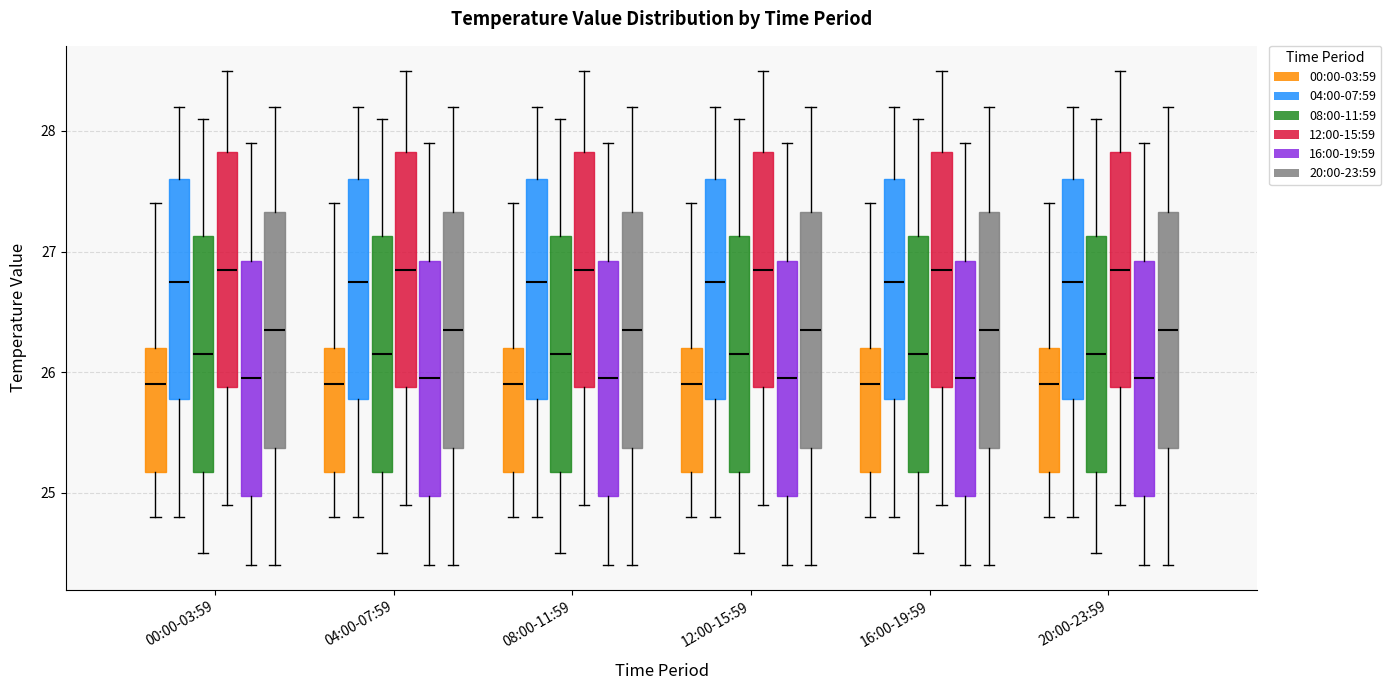

Reading left to right, transcribe this box plot: for each box, give where its median line is, the range the box spans, and where its two whiskers end, as read against the y-axis. The values are not printed on the chart, so give them approximately, as read against the axis.

00:00-03:59 (00:00-03:59): median 25.9, box 25.2 to 26.2, whiskers 24.8 to 27.4
00:00-03:59 (04:00-07:59): median 26.8, box 25.8 to 27.6, whiskers 24.8 to 28.2
00:00-03:59 (08:00-11:59): median 26.2, box 25.2 to 27.1, whiskers 24.5 to 28.1
00:00-03:59 (12:00-15:59): median 26.9, box 25.9 to 27.8, whiskers 24.9 to 28.5
00:00-03:59 (16:00-19:59): median 26.0, box 25.0 to 26.9, whiskers 24.4 to 27.9
00:00-03:59 (20:00-23:59): median 26.4, box 25.4 to 27.3, whiskers 24.4 to 28.2
04:00-07:59 (00:00-03:59): median 25.9, box 25.2 to 26.2, whiskers 24.8 to 27.4
04:00-07:59 (04:00-07:59): median 26.8, box 25.8 to 27.6, whiskers 24.8 to 28.2
04:00-07:59 (08:00-11:59): median 26.2, box 25.2 to 27.1, whiskers 24.5 to 28.1
04:00-07:59 (12:00-15:59): median 26.9, box 25.9 to 27.8, whiskers 24.9 to 28.5
04:00-07:59 (16:00-19:59): median 26.0, box 25.0 to 26.9, whiskers 24.4 to 27.9
04:00-07:59 (20:00-23:59): median 26.4, box 25.4 to 27.3, whiskers 24.4 to 28.2
08:00-11:59 (00:00-03:59): median 25.9, box 25.2 to 26.2, whiskers 24.8 to 27.4
08:00-11:59 (04:00-07:59): median 26.8, box 25.8 to 27.6, whiskers 24.8 to 28.2
08:00-11:59 (08:00-11:59): median 26.2, box 25.2 to 27.1, whiskers 24.5 to 28.1
08:00-11:59 (12:00-15:59): median 26.9, box 25.9 to 27.8, whiskers 24.9 to 28.5
08:00-11:59 (16:00-19:59): median 26.0, box 25.0 to 26.9, whiskers 24.4 to 27.9
08:00-11:59 (20:00-23:59): median 26.4, box 25.4 to 27.3, whiskers 24.4 to 28.2
12:00-15:59 (00:00-03:59): median 25.9, box 25.2 to 26.2, whiskers 24.8 to 27.4
12:00-15:59 (04:00-07:59): median 26.8, box 25.8 to 27.6, whiskers 24.8 to 28.2
12:00-15:59 (08:00-11:59): median 26.2, box 25.2 to 27.1, whiskers 24.5 to 28.1
12:00-15:59 (12:00-15:59): median 26.9, box 25.9 to 27.8, whiskers 24.9 to 28.5
12:00-15:59 (16:00-19:59): median 26.0, box 25.0 to 26.9, whiskers 24.4 to 27.9
12:00-15:59 (20:00-23:59): median 26.4, box 25.4 to 27.3, whiskers 24.4 to 28.2
16:00-19:59 (00:00-03:59): median 25.9, box 25.2 to 26.2, whiskers 24.8 to 27.4
16:00-19:59 (04:00-07:59): median 26.8, box 25.8 to 27.6, whiskers 24.8 to 28.2
16:00-19:59 (08:00-11:59): median 26.2, box 25.2 to 27.1, whiskers 24.5 to 28.1
16:00-19:59 (12:00-15:59): median 26.9, box 25.9 to 27.8, whiskers 24.9 to 28.5
16:00-19:59 (16:00-19:59): median 26.0, box 25.0 to 26.9, whiskers 24.4 to 27.9
16:00-19:59 (20:00-23:59): median 26.4, box 25.4 to 27.3, whiskers 24.4 to 28.2
20:00-23:59 (00:00-03:59): median 25.9, box 25.2 to 26.2, whiskers 24.8 to 27.4
20:00-23:59 (04:00-07:59): median 26.8, box 25.8 to 27.6, whiskers 24.8 to 28.2
20:00-23:59 (08:00-11:59): median 26.2, box 25.2 to 27.1, whiskers 24.5 to 28.1
20:00-23:59 (12:00-15:59): median 26.9, box 25.9 to 27.8, whiskers 24.9 to 28.5
20:00-23:59 (16:00-19:59): median 26.0, box 25.0 to 26.9, whiskers 24.4 to 27.9
20:00-23:59 (20:00-23:59): median 26.4, box 25.4 to 27.3, whiskers 24.4 to 28.2